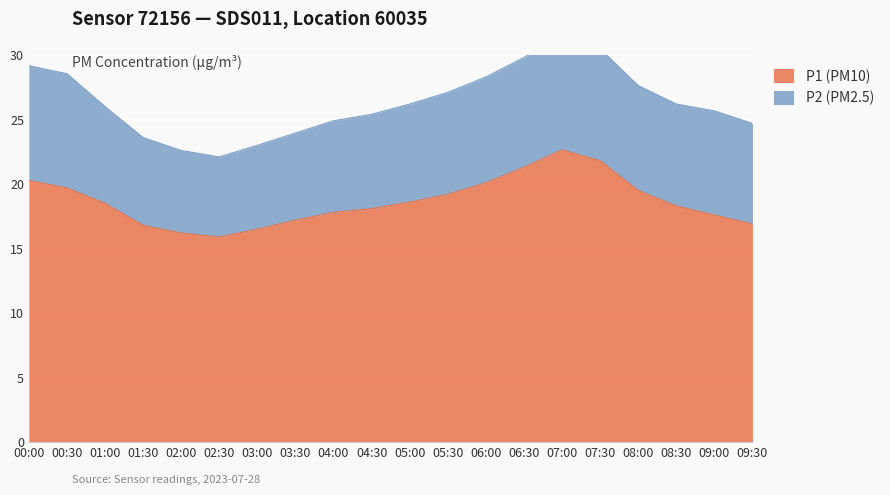

Rank the categories by value from lowest to highest.

02:30, 02:00, 03:00, 01:30, 09:30, 03:30, 09:00, 04:00, 04:30, 08:30, 01:00, 05:00, 05:30, 08:00, 00:30, 06:00, 00:00, 06:30, 07:30, 07:00